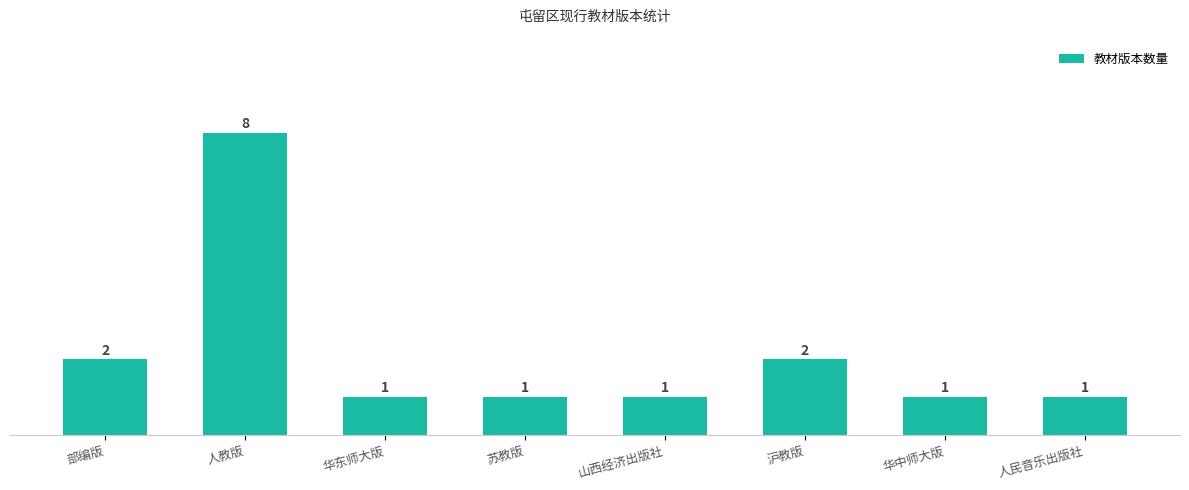

What is the greatest value displayed?

8